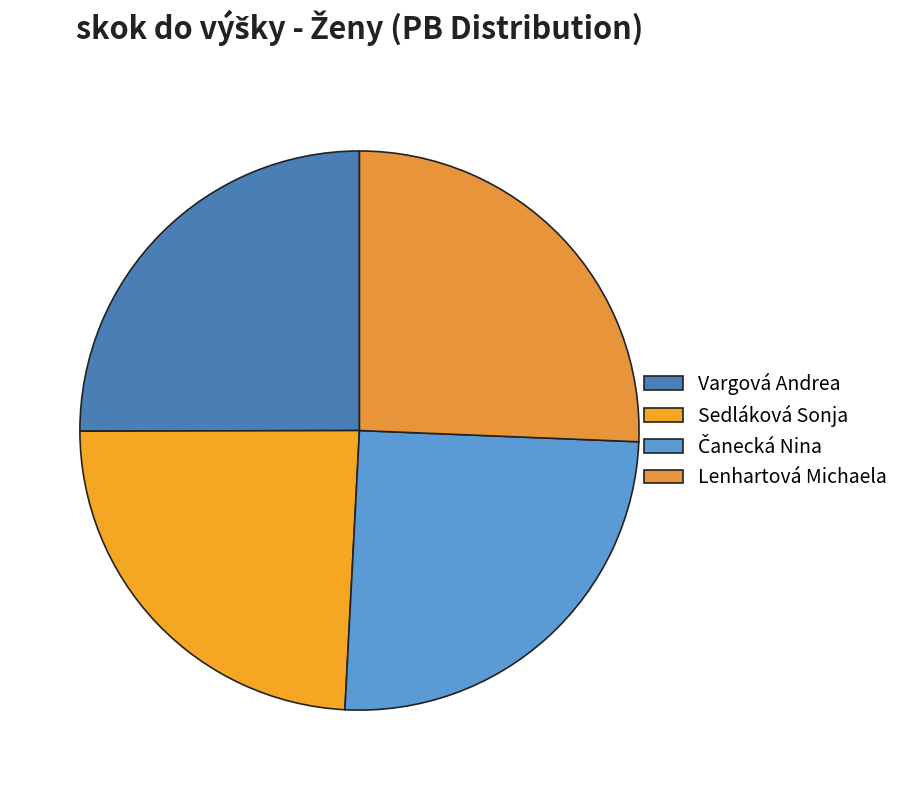

Is there any slice that represents more than half of the pie?

No